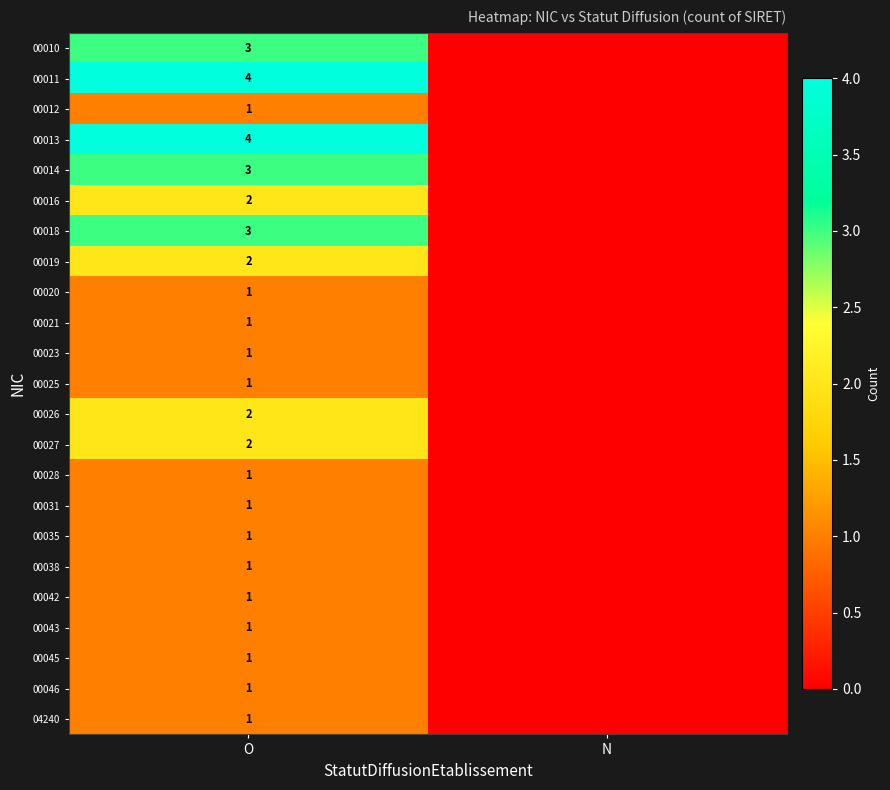

What is the total value across all series at O?

39